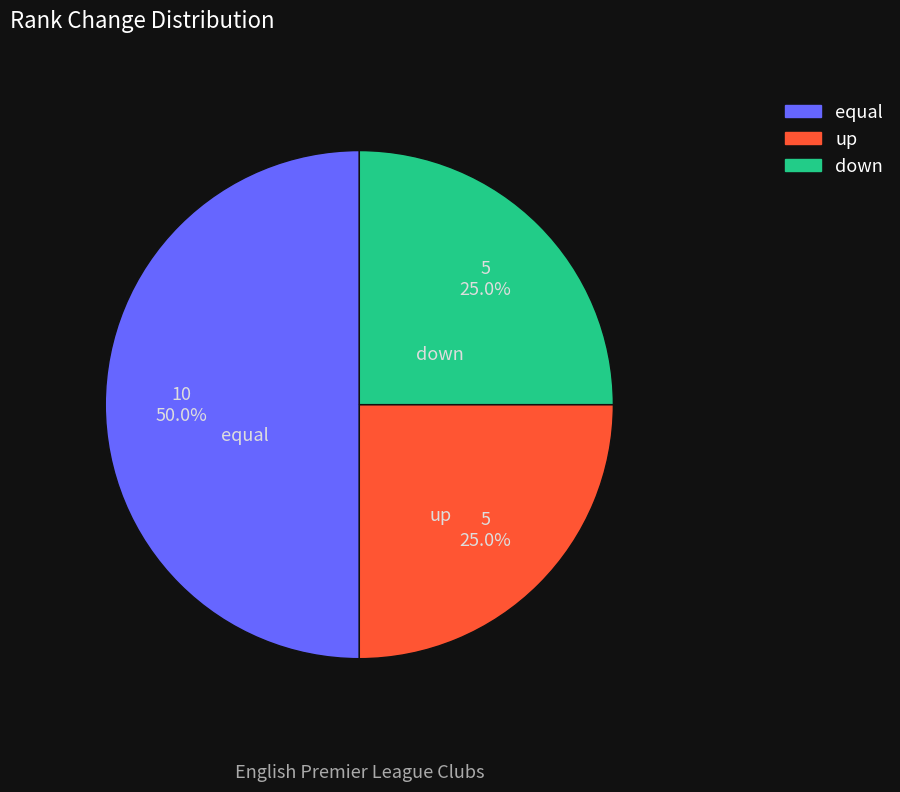

Combined, do up and equal account for over 50%?

Yes